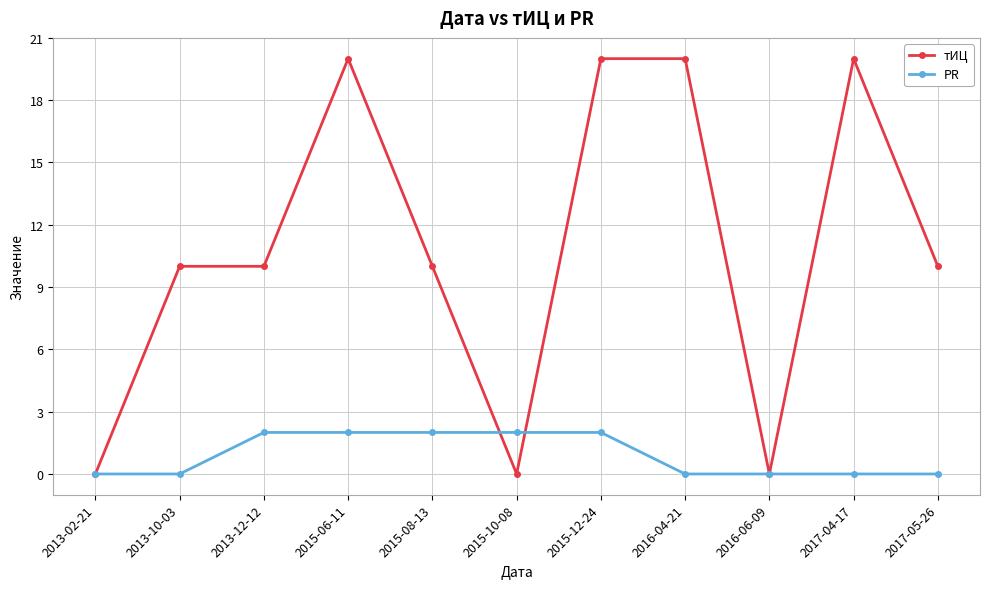

What is the value of the тИЦ point at the 4th from the left?

20